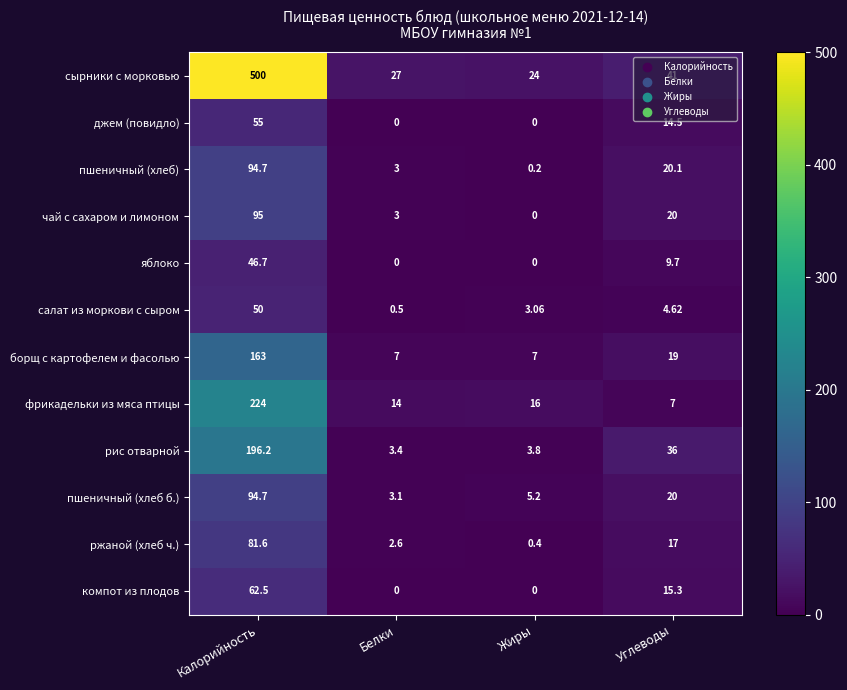

List the labels in order of пшеничный (хлеб б.) value, largest first.

Калорийность, Углеводы, Жиры, Белки